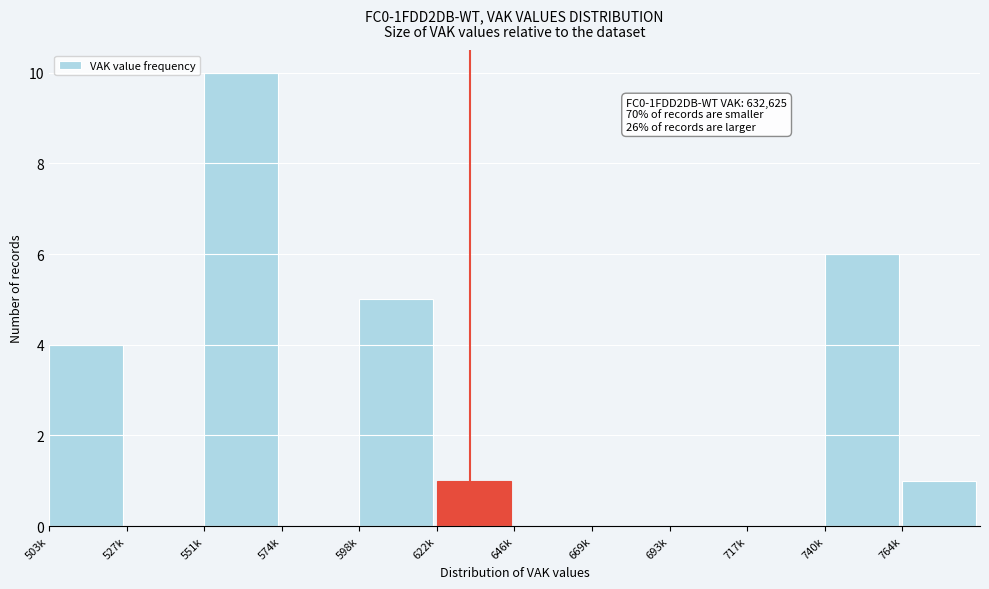

Reading left to right, extract all data points from this chart.

503k=4	527k=0	551k=10	574k=0	598k=5	622k=1	646k=0	669k=0	693k=0	717k=0	740k=6	764k=1